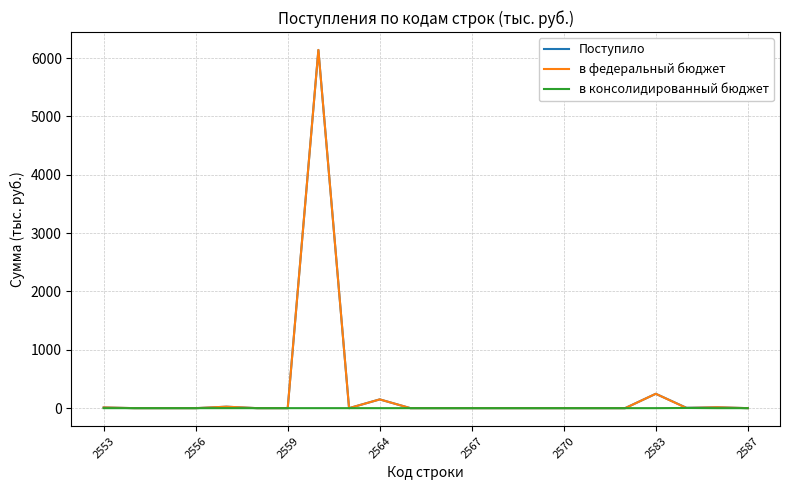

True or false: в федеральный бюджет has more than 0 points higher than both neighbors.

True